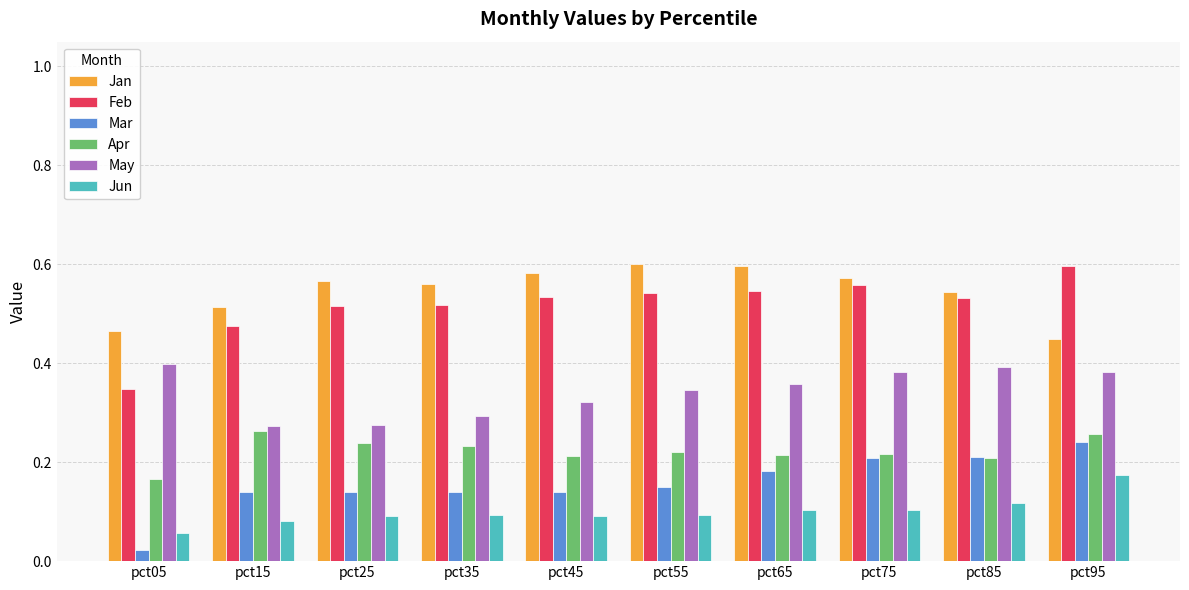

Between pct15 and pct85, which series saw the biggest shift?

May